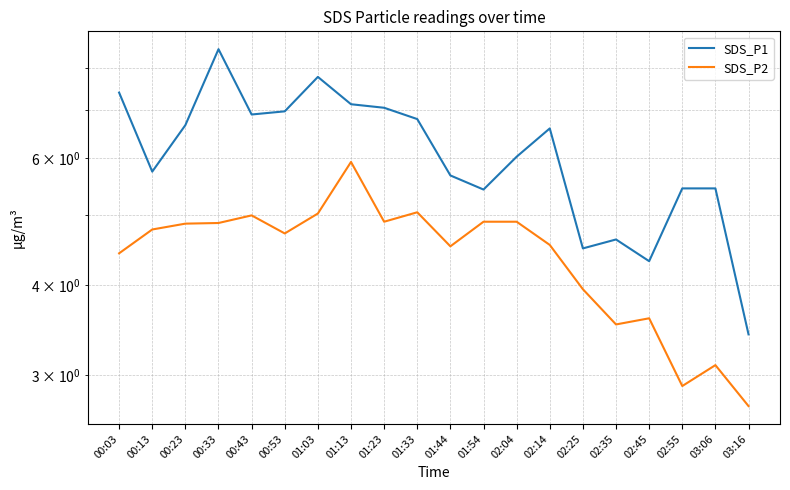

What is the total value across all series at 01:23?

11.9